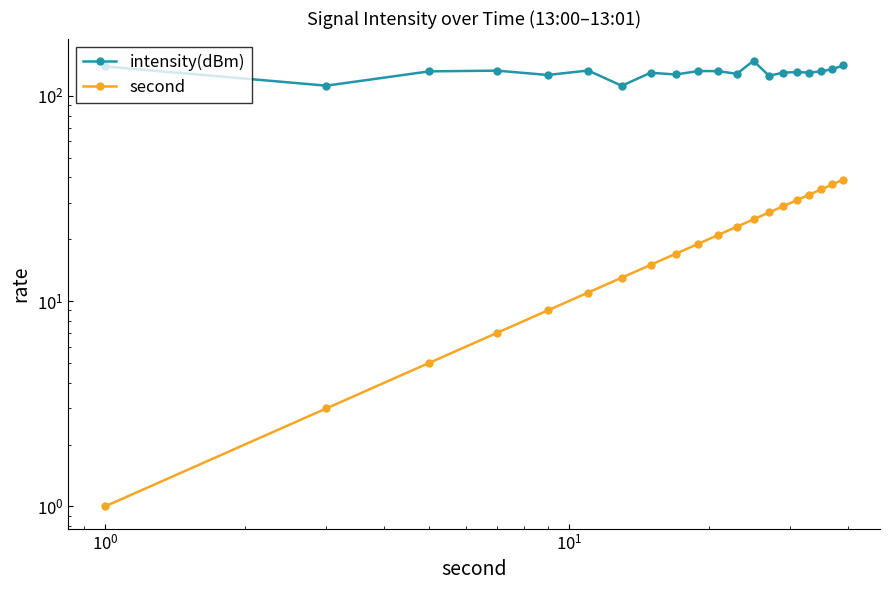

Reading left to right, list all the values displayed in this chart.

intensity(dBm): 138.8	111.9	131.4	132.4	126.1	132.6	111.8	129.3	126.9	131.8	131.7	127.7	147.8	125.0	129.6	130.3	129.6	131.4	134.6	140.4
second: 1.0	3.0	5.0	7.0	9.0	11.0	13.0	15.0	17.0	19.0	21.0	23.0	25.0	27.0	29.0	31.0	33.0	35.0	37.0	39.0